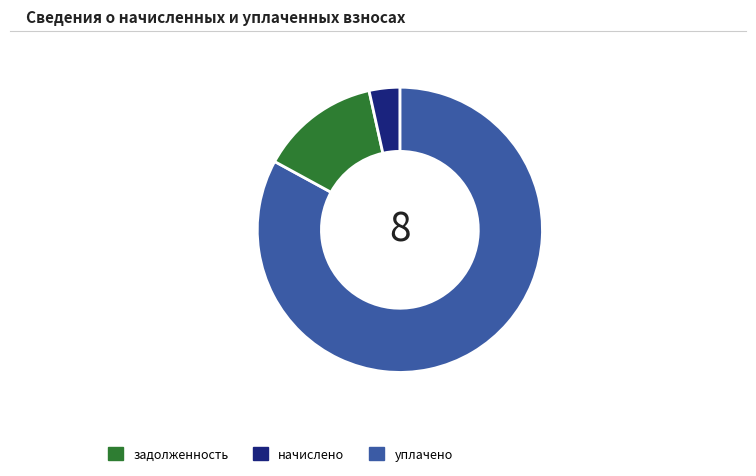

Between уплачено and задолженность, which is larger?

задолженность